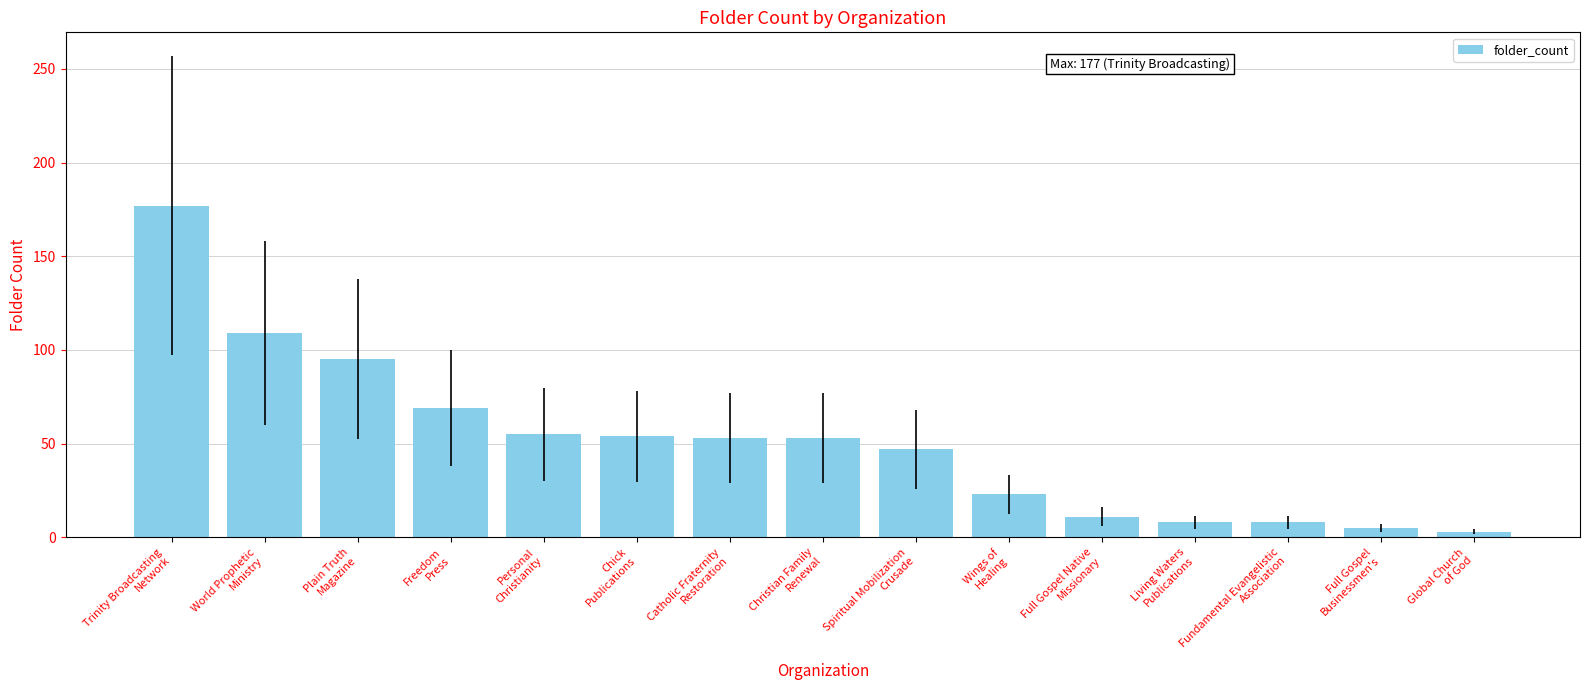

How many bars are there in total?

15